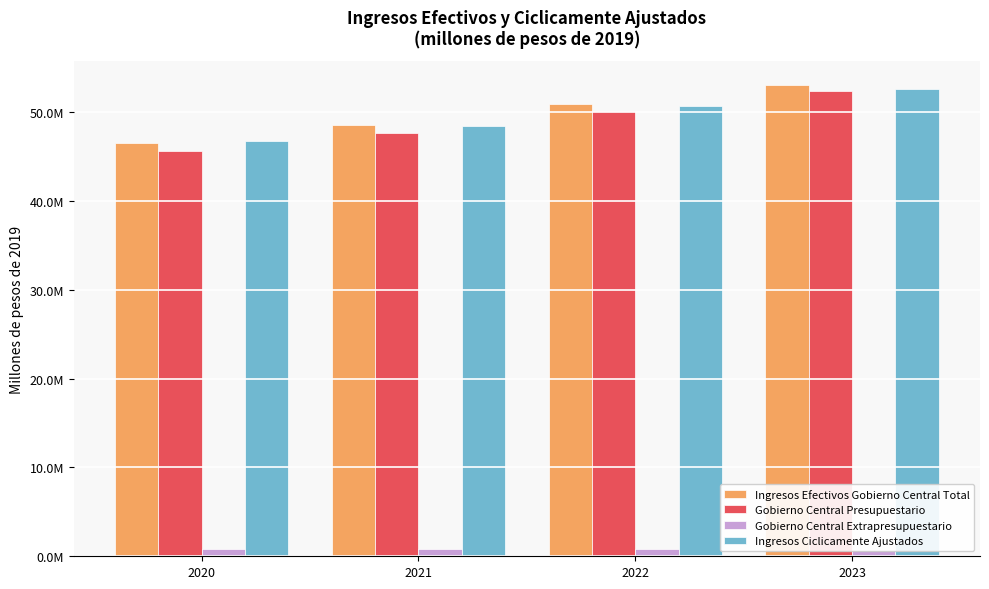

What is the total value across all series at 2020?

139688728.3